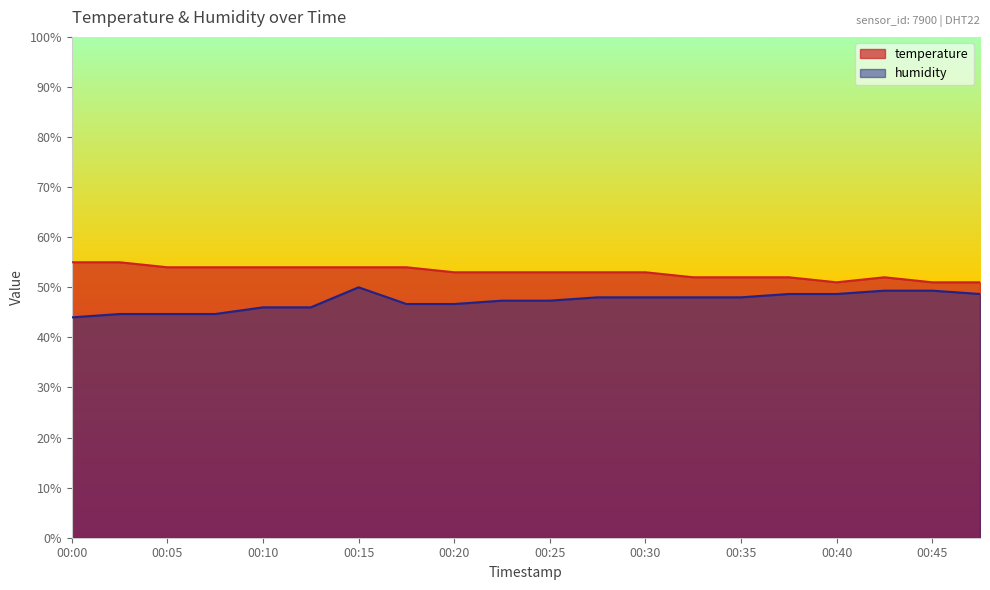

What is the lowest value of the humidity series?

44.0